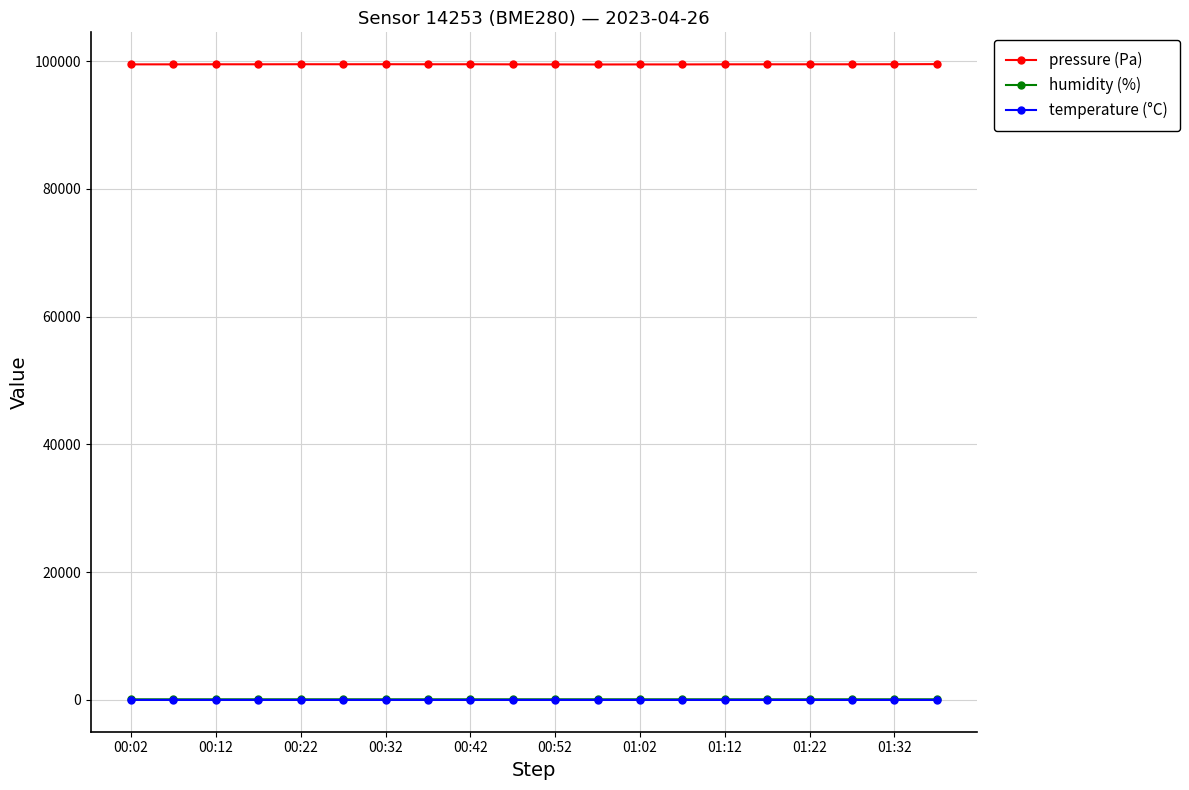

Count the number of data series in this chart.

3